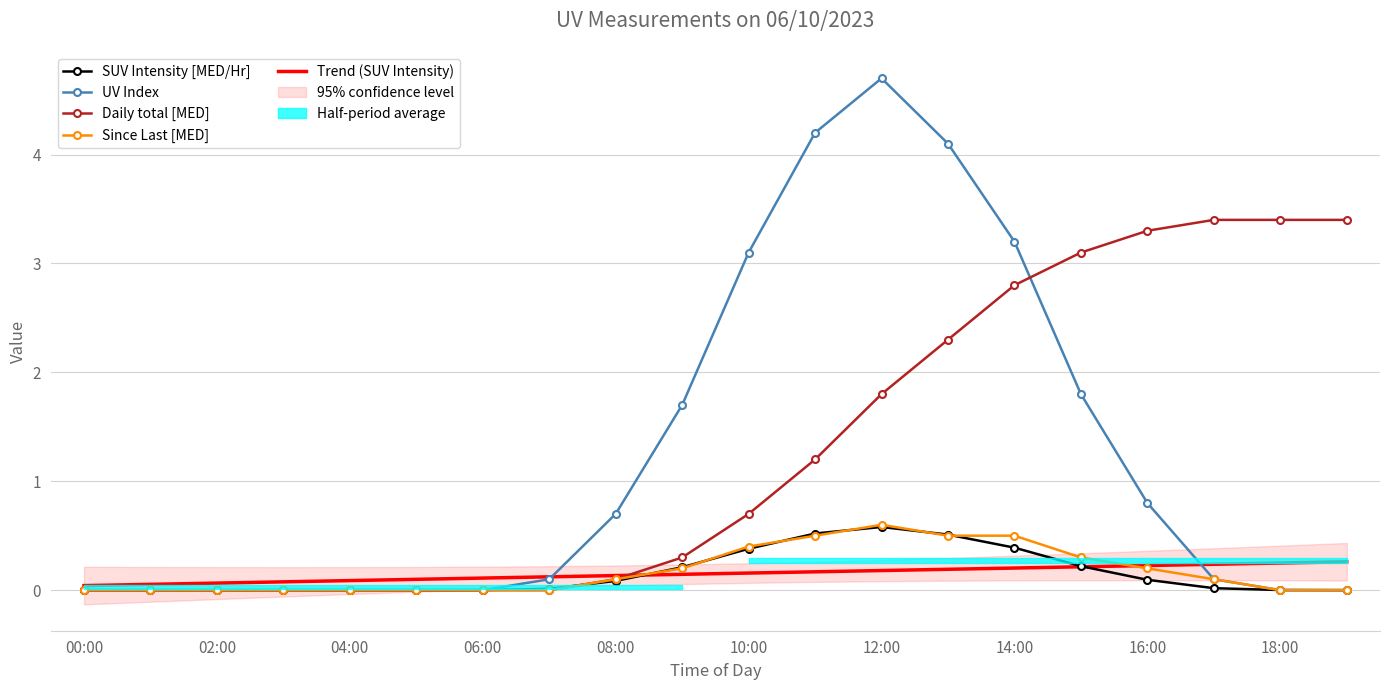

True or false: Trend (SUV Intensity) has a value of 0.2 at 10:00.

True